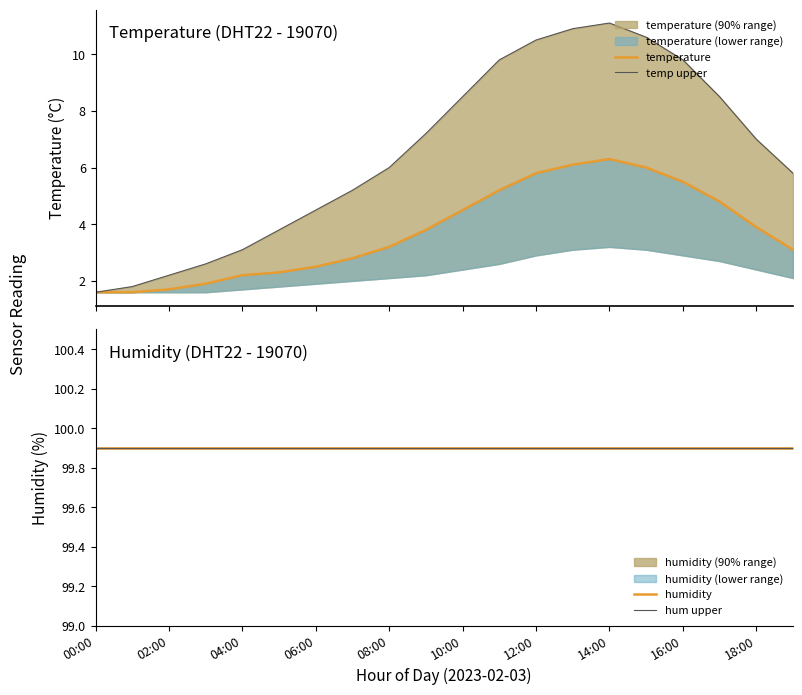

True or false: temp upper and temperature cross at least once.

False